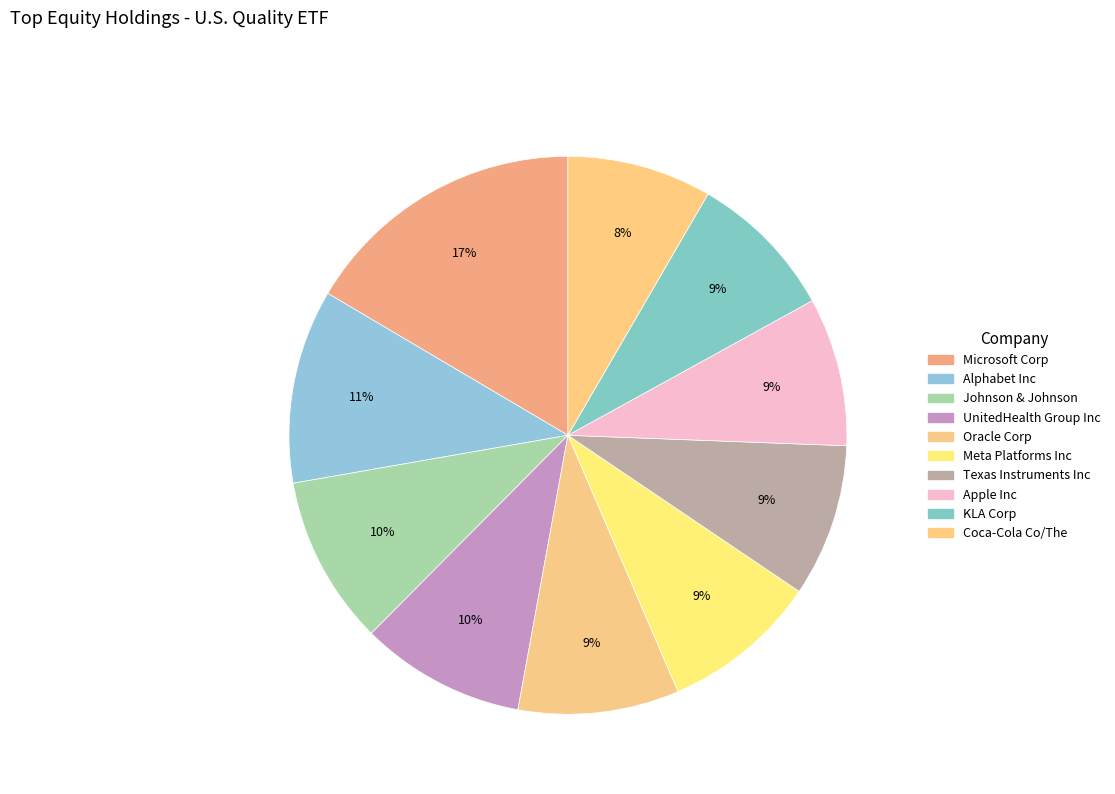

Count the number of slices in the pie.

10